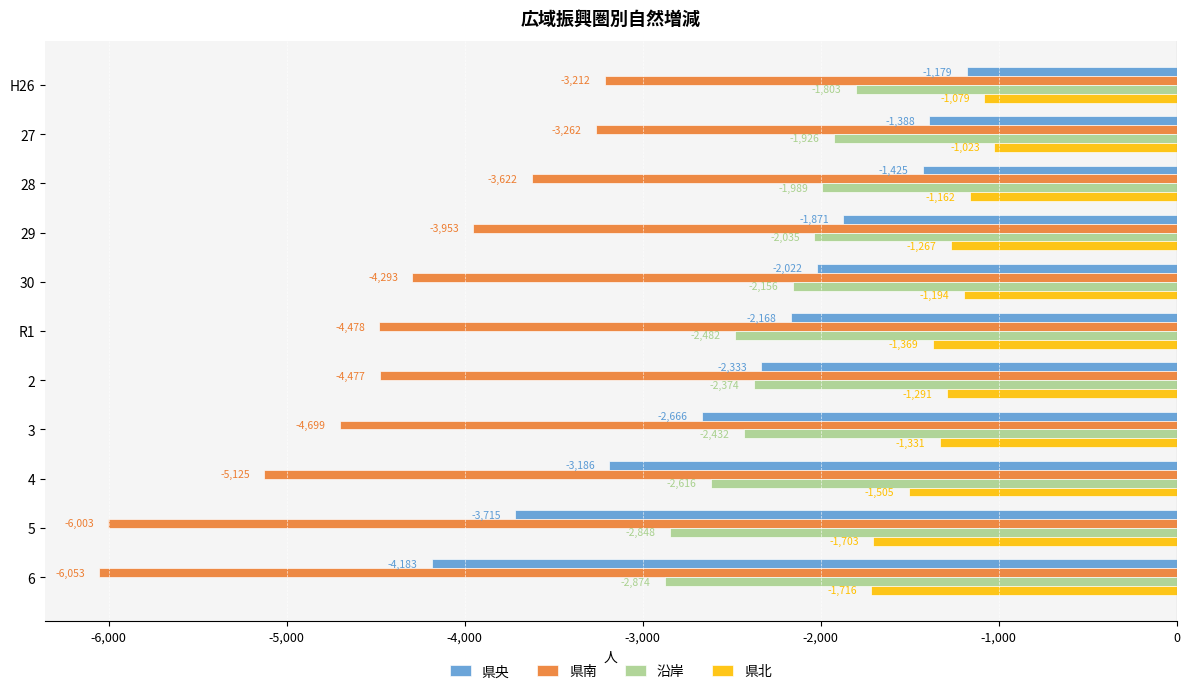

List the series in order of their peak value, highest first.

県北, 県央, 沿岸, 県南